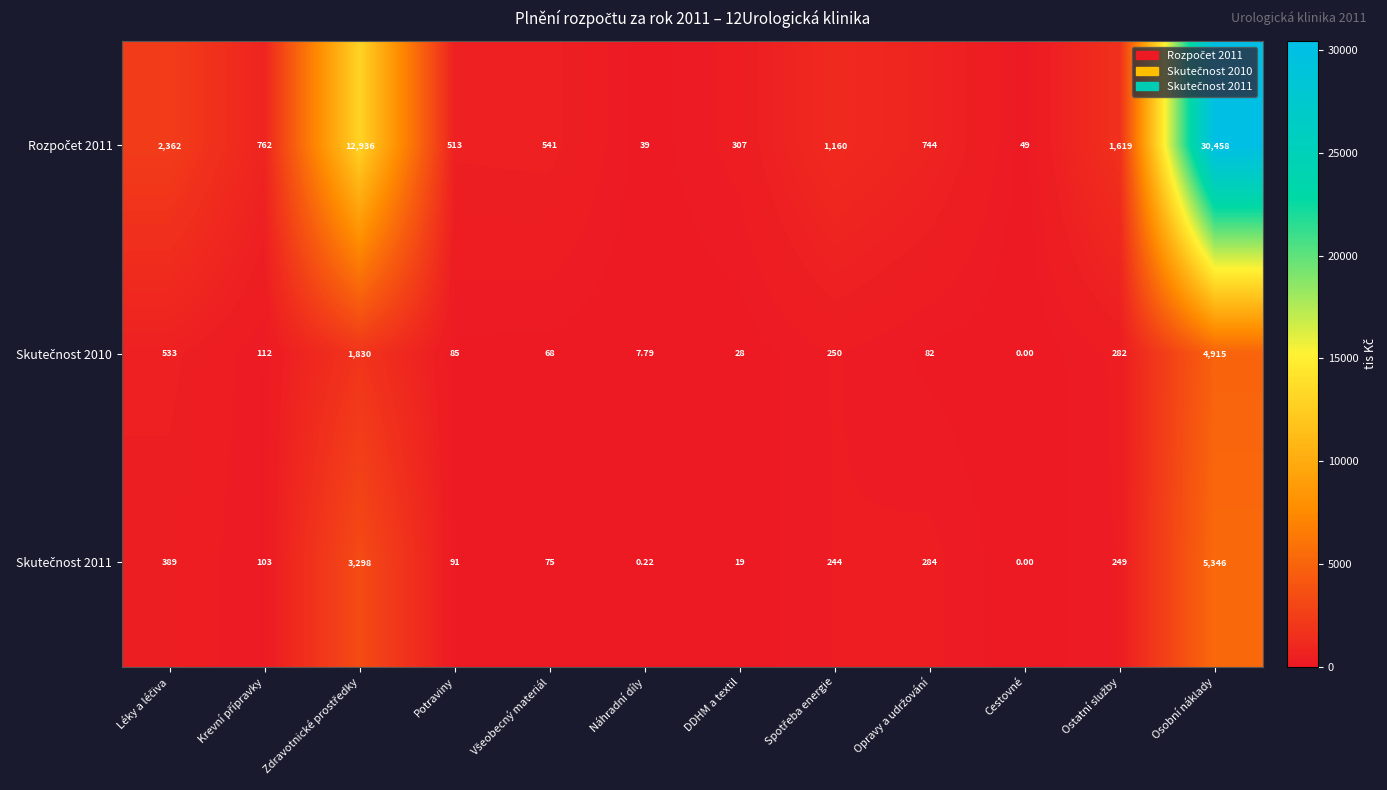

At which category is the sum across all series the highest?

Osobní náklady